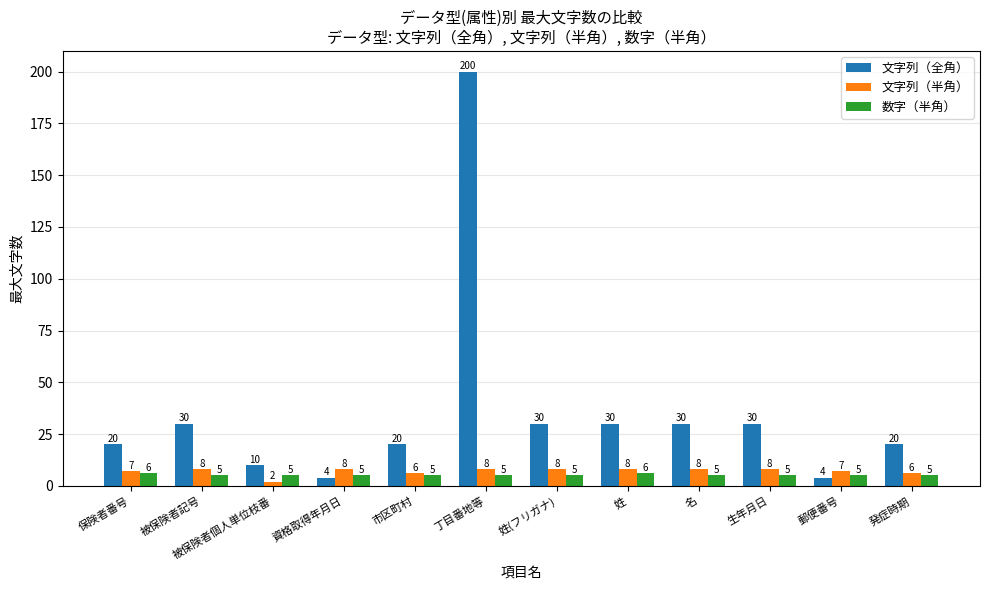

Which series has the largest total across all categories?

文字列（全角）